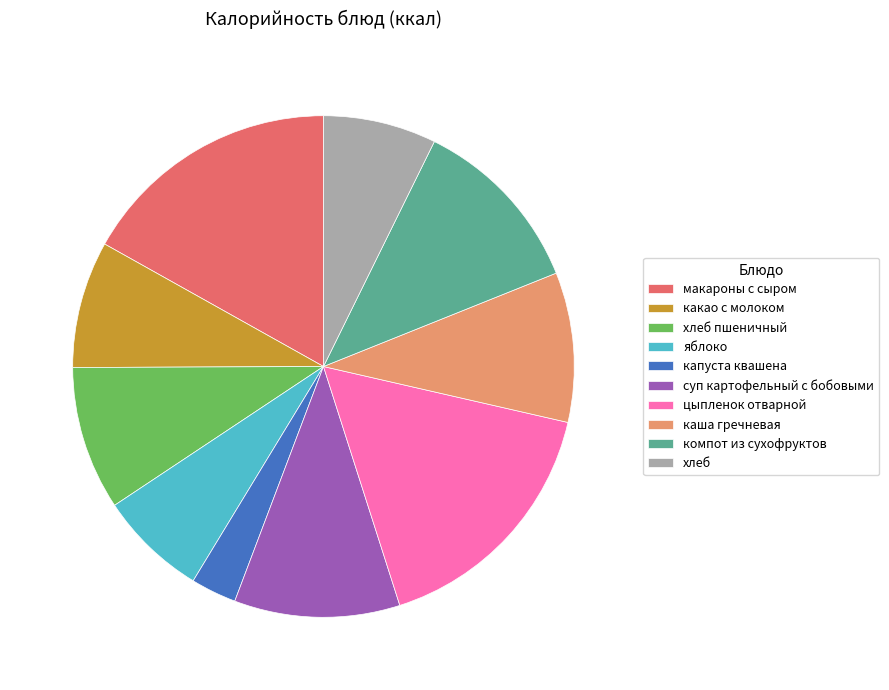

Between хлеб and каша гречневая, which is larger?

каша гречневая